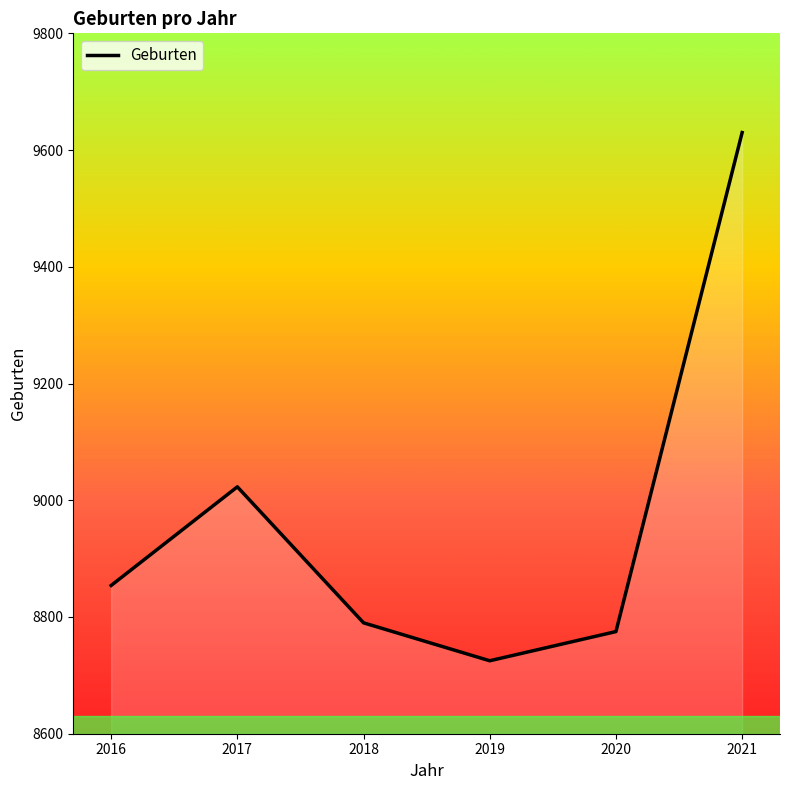

Reading left to right, what are all the values shown in this chart?

2016=8854	2017=9023	2018=8790	2019=8725	2020=8775	2021=9630